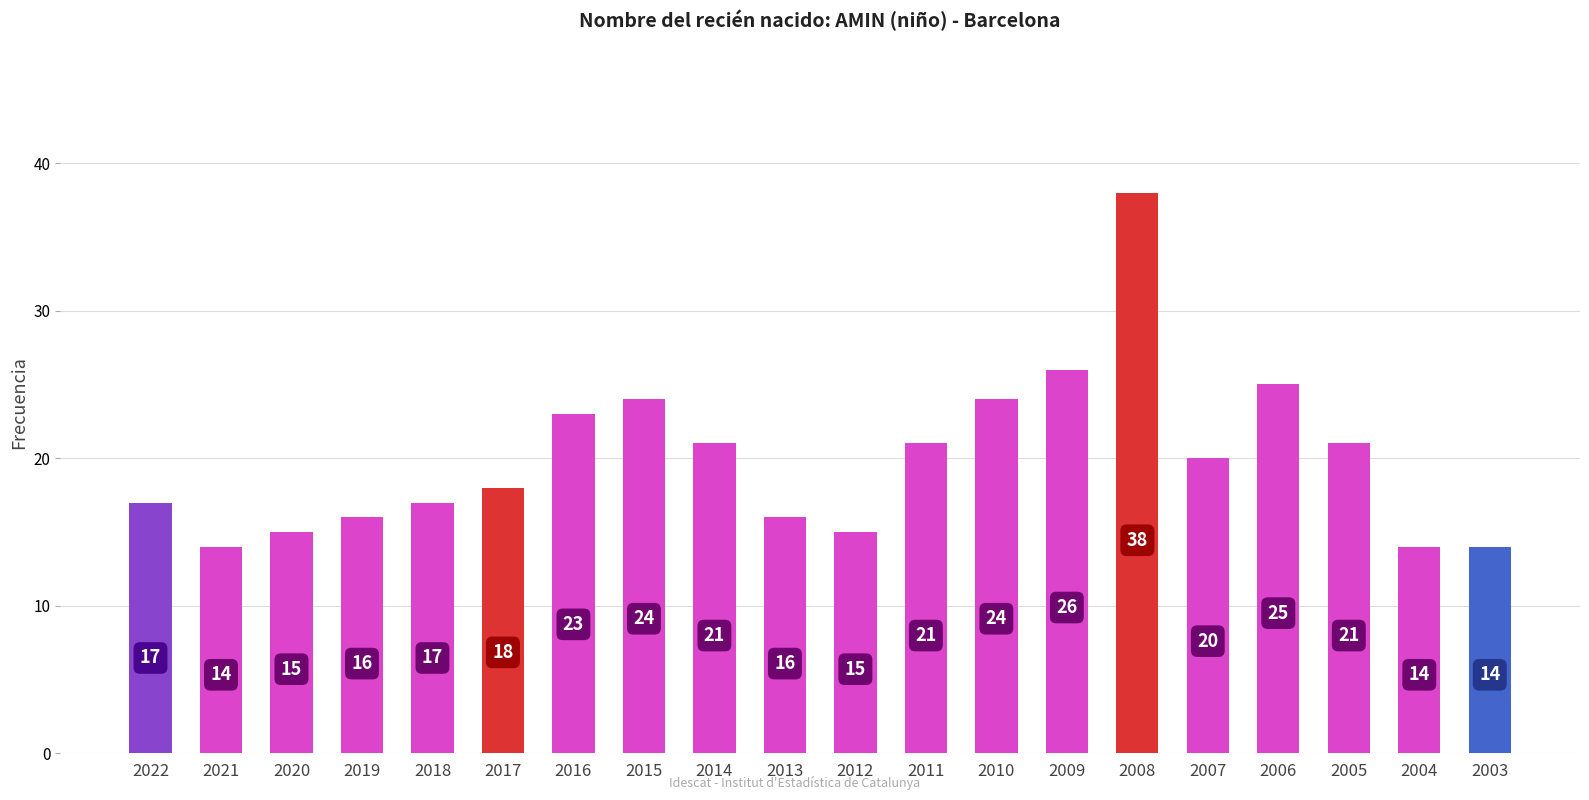

What is the value of the 8th bar from the left?

24